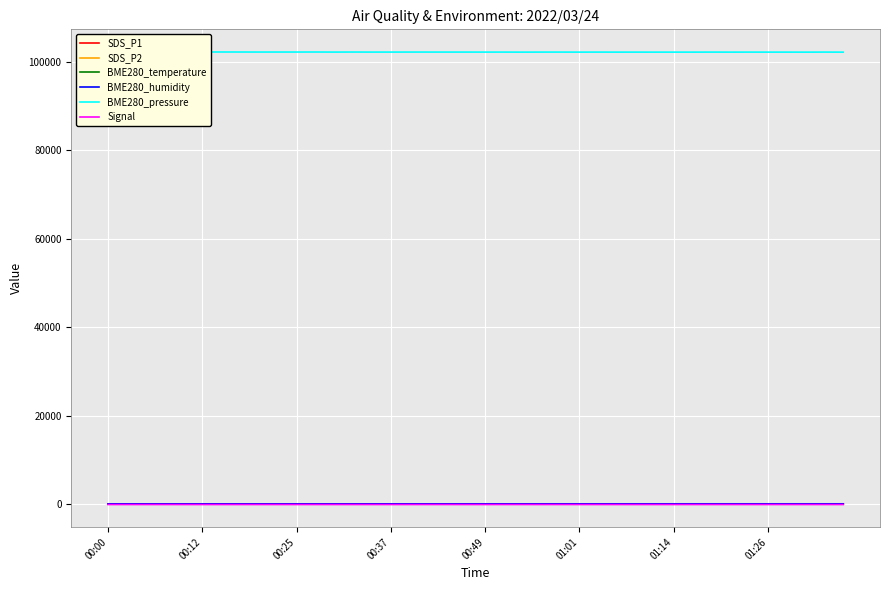

True or false: SDS_P2 and BME280_humidity intersect in this chart.

False